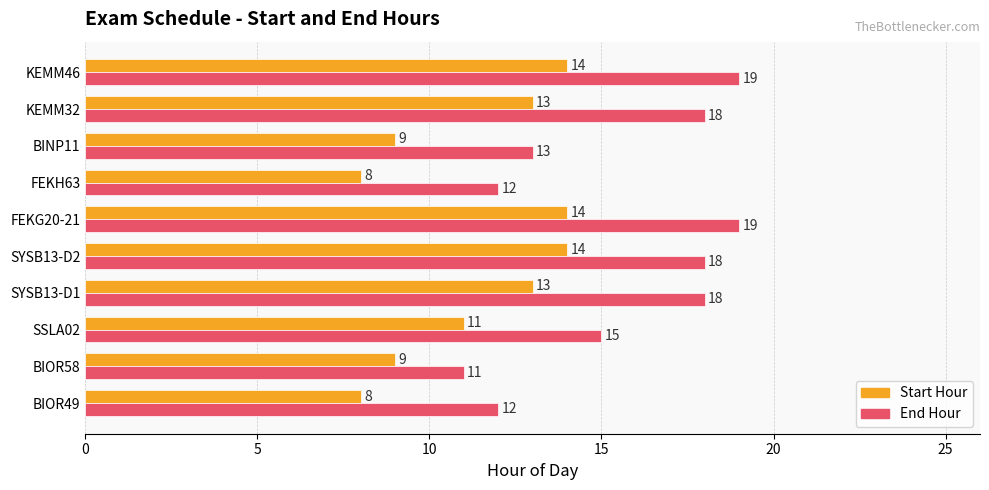

List the series in order of their overall mean, lowest first.

Start Hour, End Hour